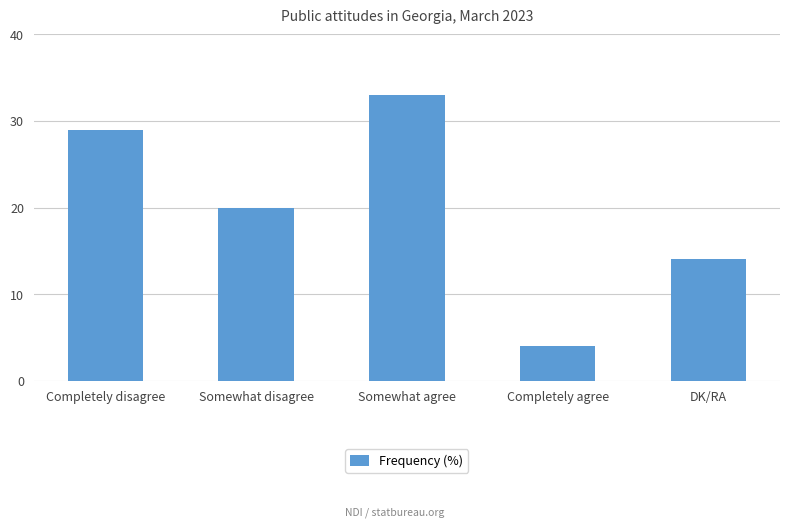

Reading left to right, list all the values displayed in this chart.

Completely disagree=29	Somewhat disagree=20	Somewhat agree=33	Completely agree=4	DK/RA=14